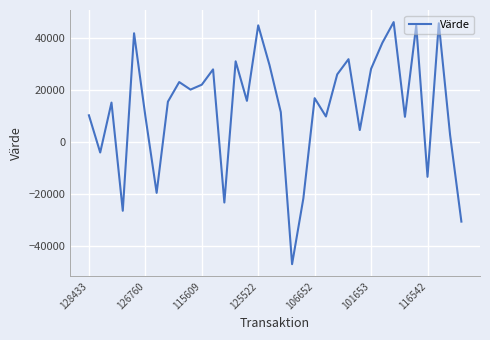

What is the difference between the maximum and minimum values?

93045